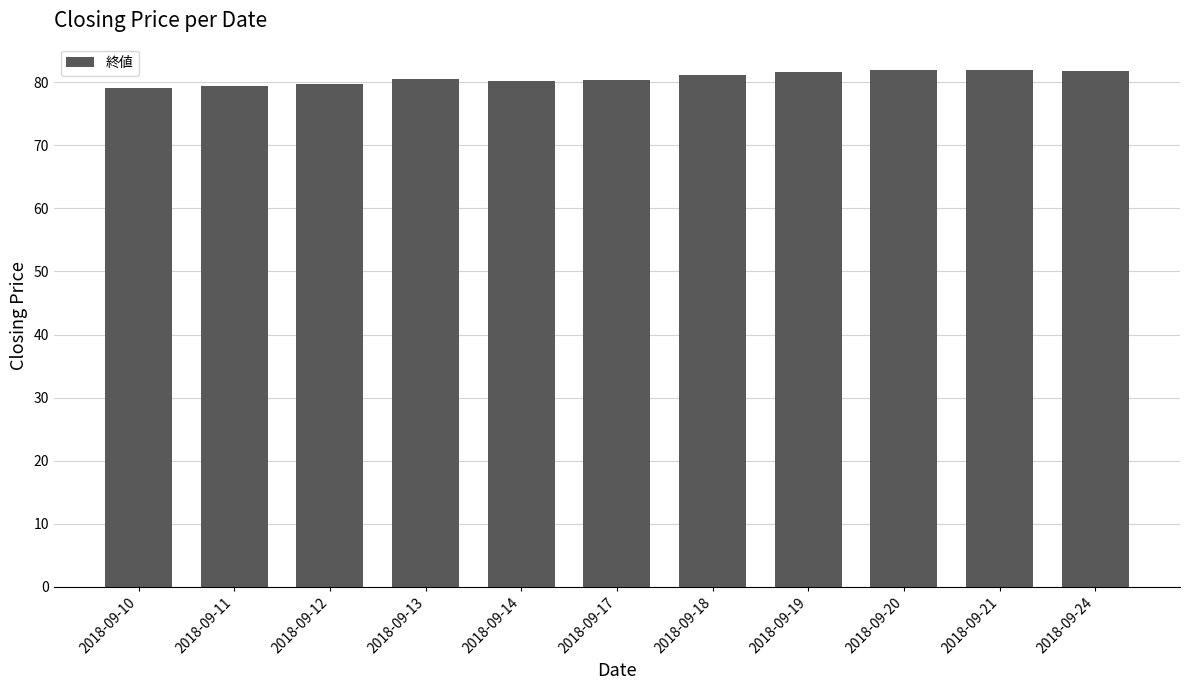

What is the smallest value displayed?

79.0